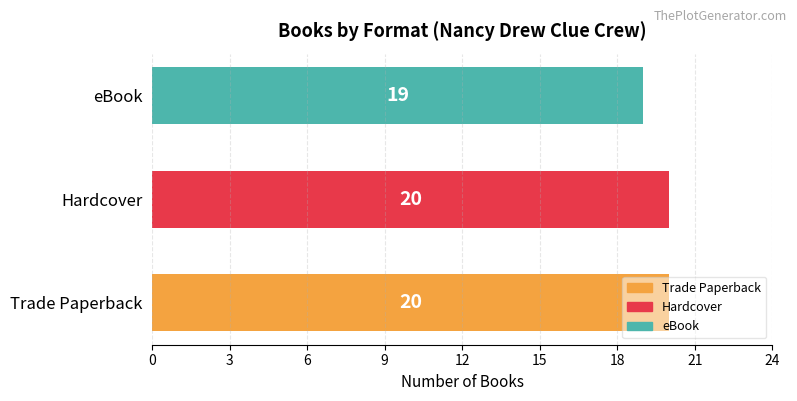

How many values are between 19 and 20?

3